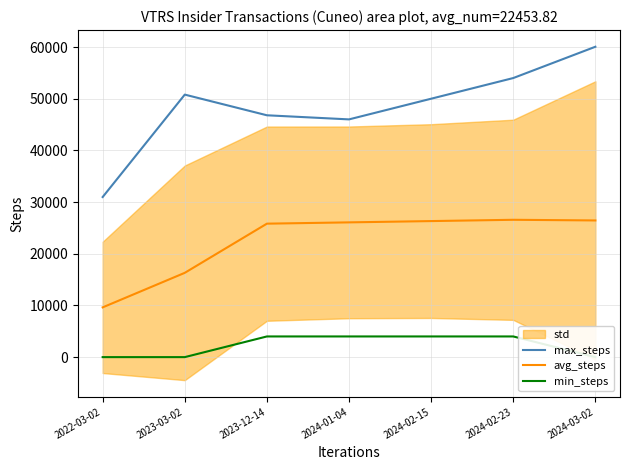

How many interior local valleys does the max_steps series have?

1